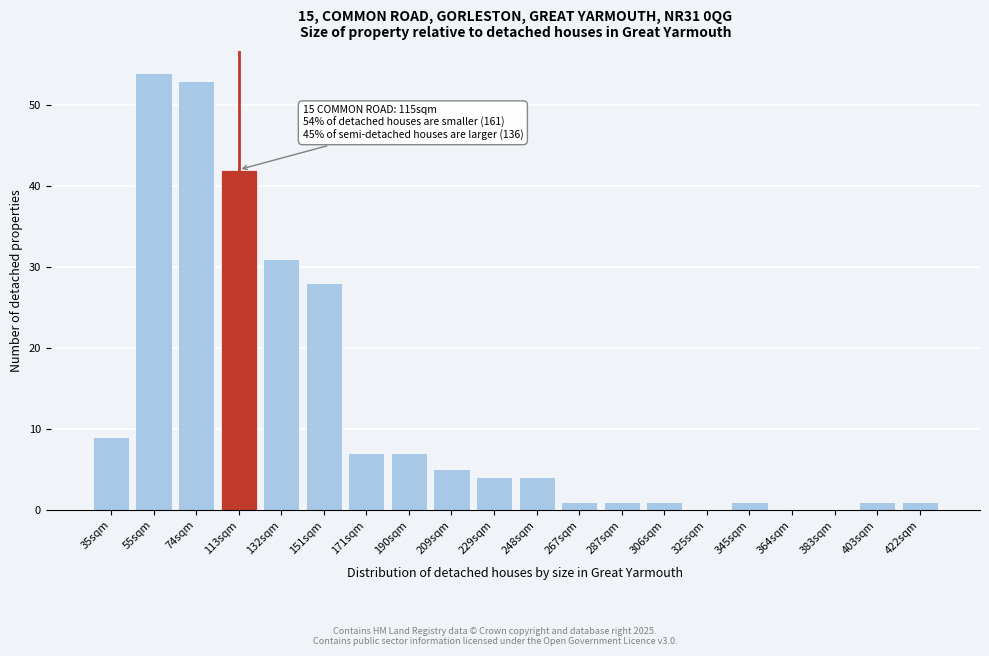

Reading left to right, transcribe all the data shown in this chart.

35sqm=9	55sqm=54	74sqm=53	113sqm=42	132sqm=31	151sqm=28	171sqm=7	190sqm=7	209sqm=5	229sqm=4	248sqm=4	267sqm=1	287sqm=1	306sqm=1	325sqm=0	345sqm=1	364sqm=0	383sqm=0	403sqm=1	422sqm=1